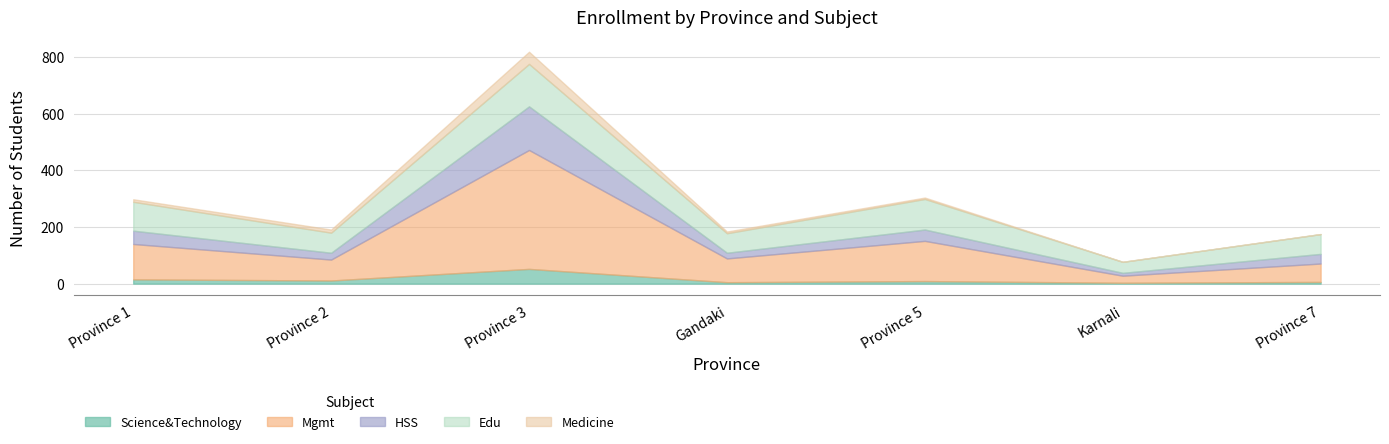

What are all the series names shown in the legend?

Science&Technology, Mgmt, HSS, Edu, Medicine